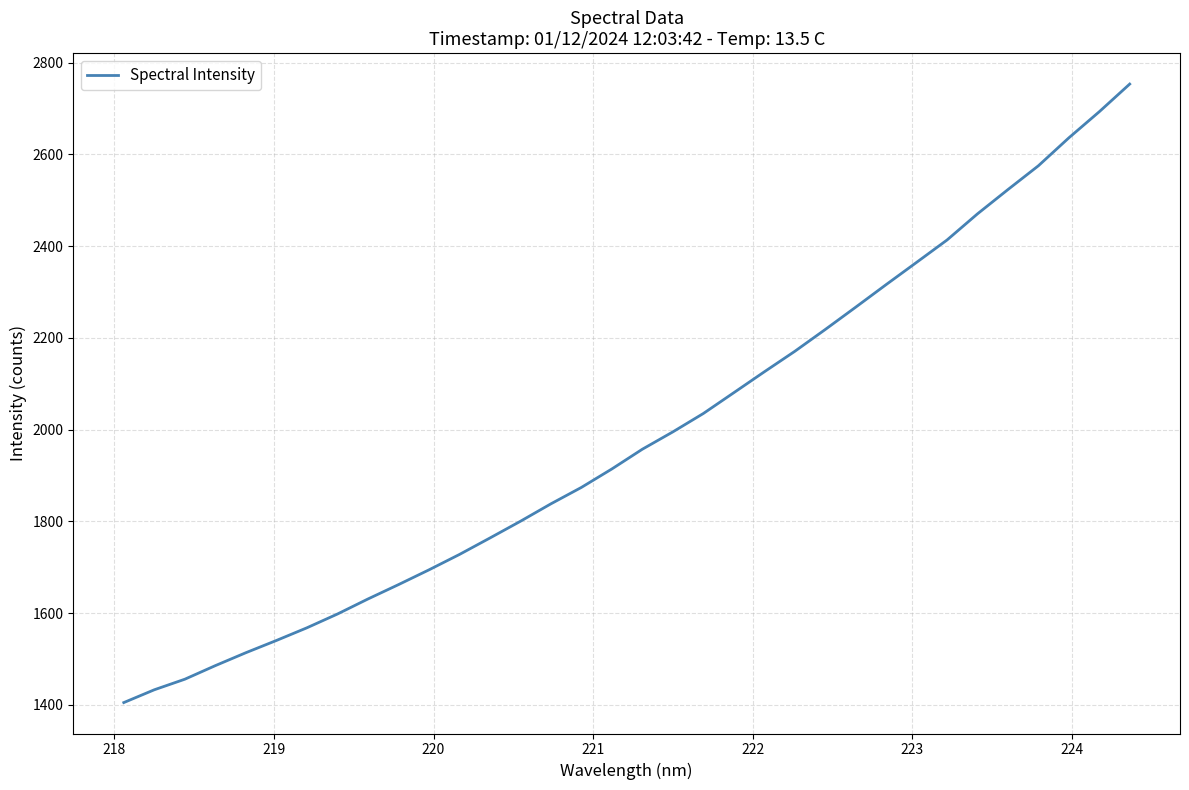

What is the difference between the maximum and minimum values?

1348.6